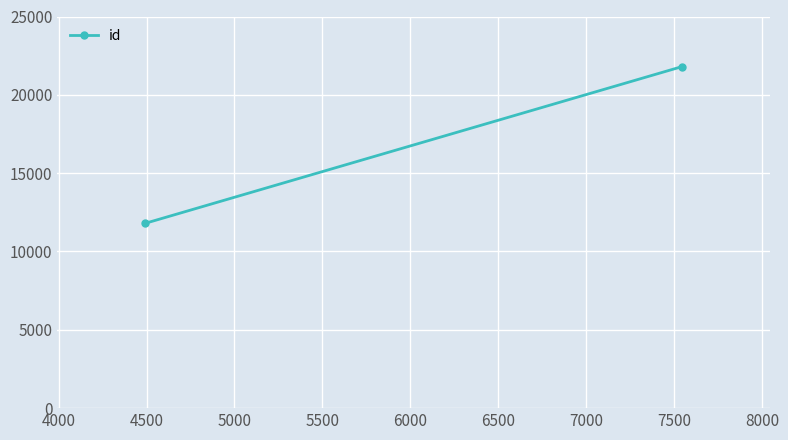

What is the greatest value displayed?

21805.3